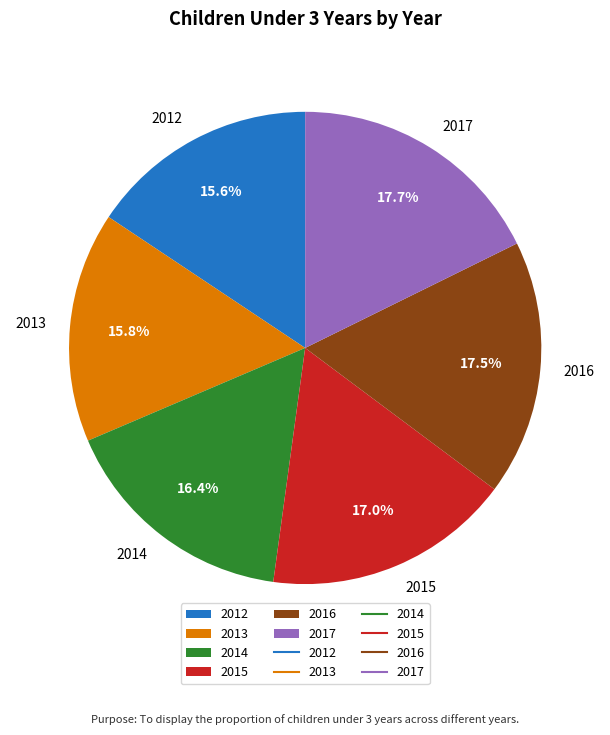

The 2014 slice represents 16% of the pie. True or false?

True